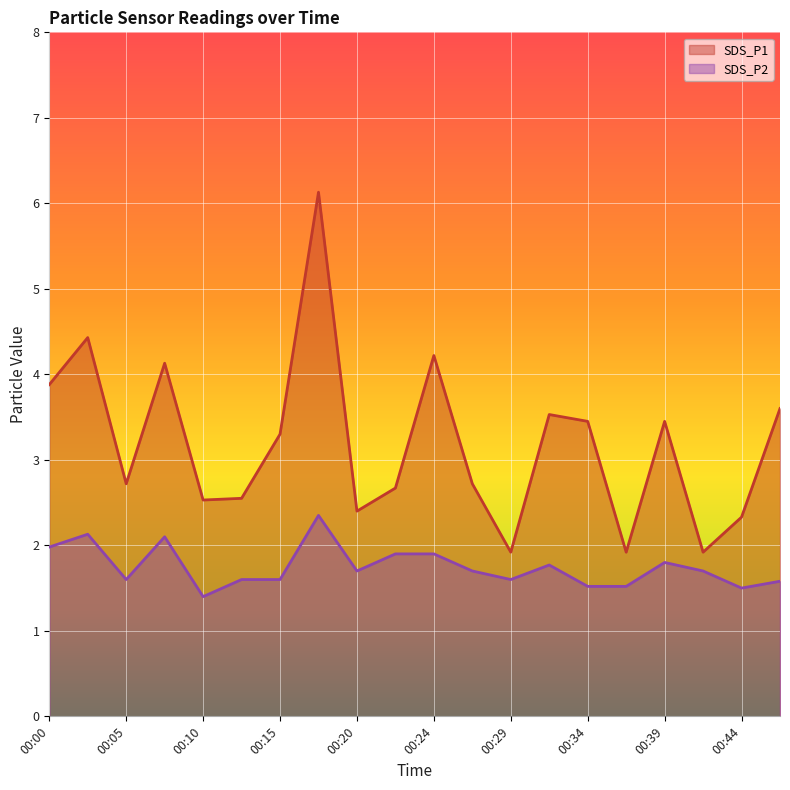

How many interior local peaks does the SDS_P1 series have?

6